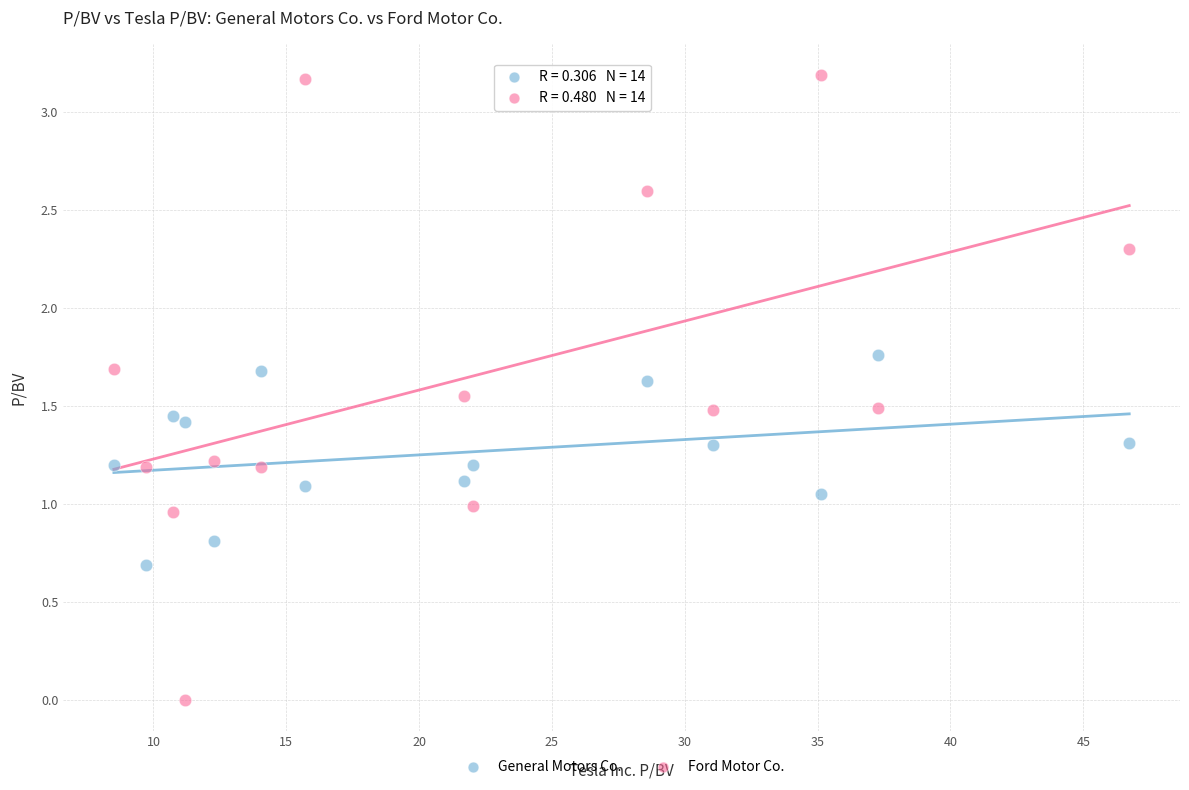

Which series has the widest spread of Y values?

Ford Motor Co.